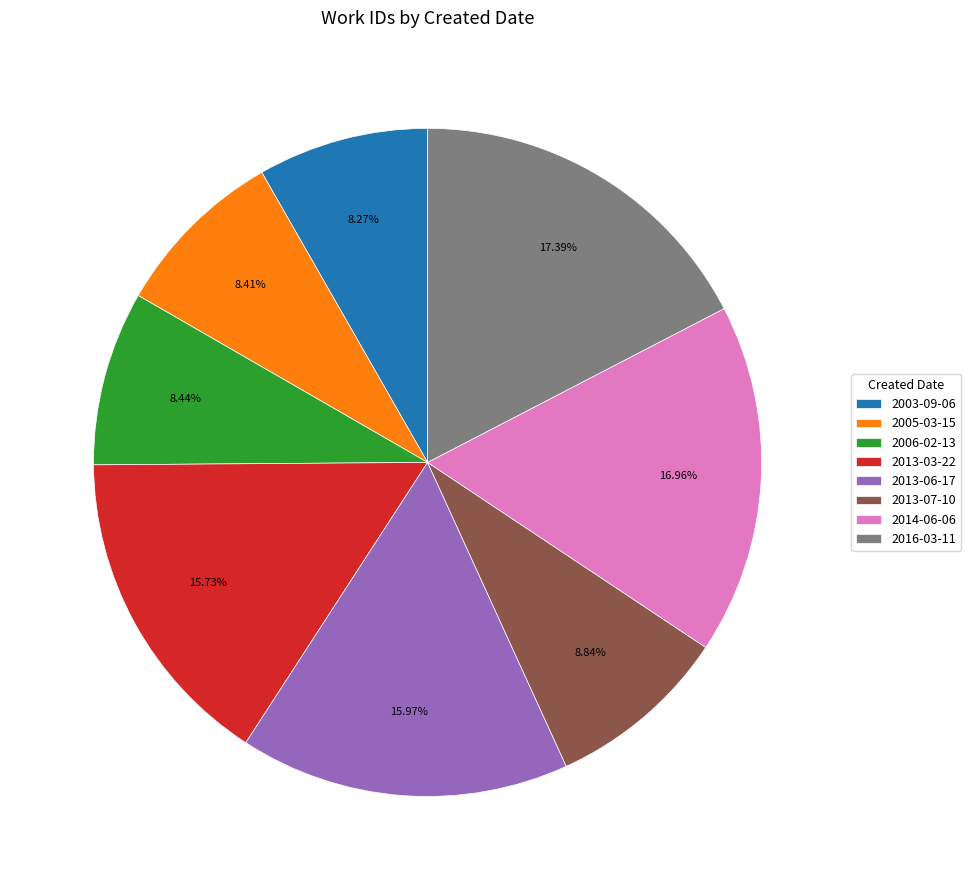

How many slices are in this pie chart?

8